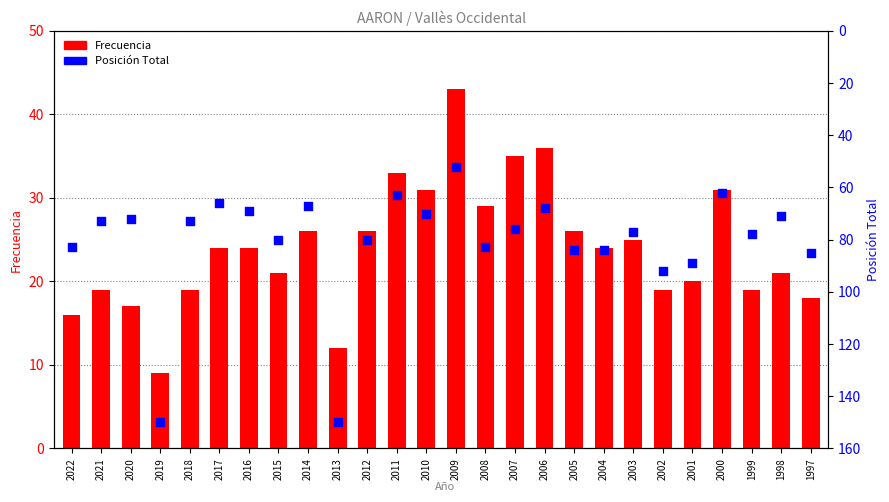

Which series contains the lowest Y value?

Frecuencia